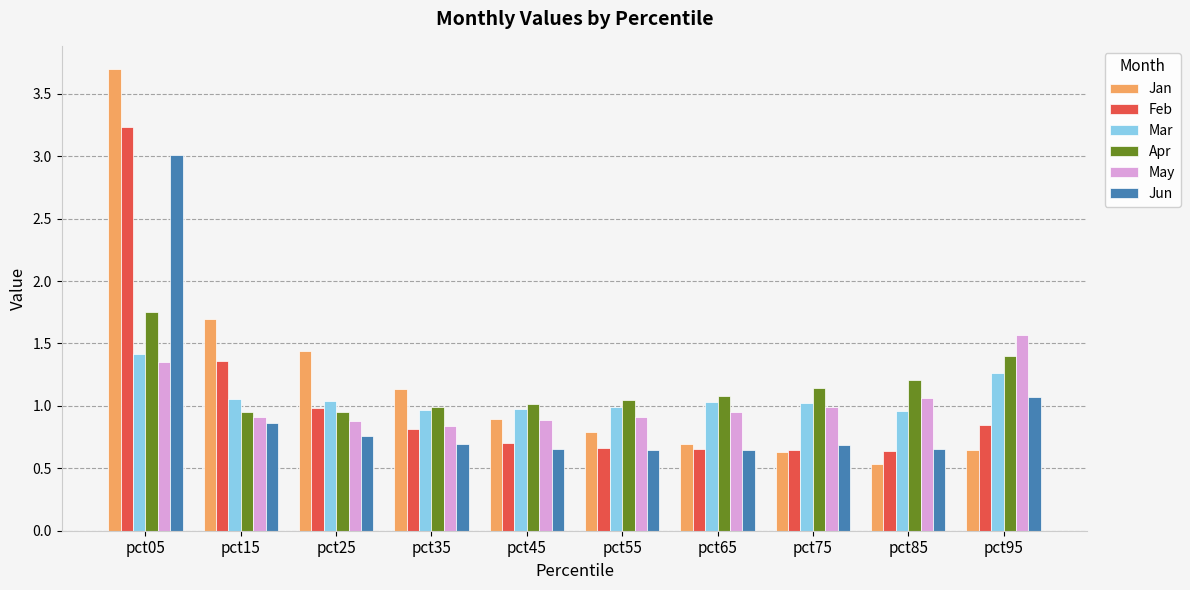

At how many categories does at least one series exceed 2?

1